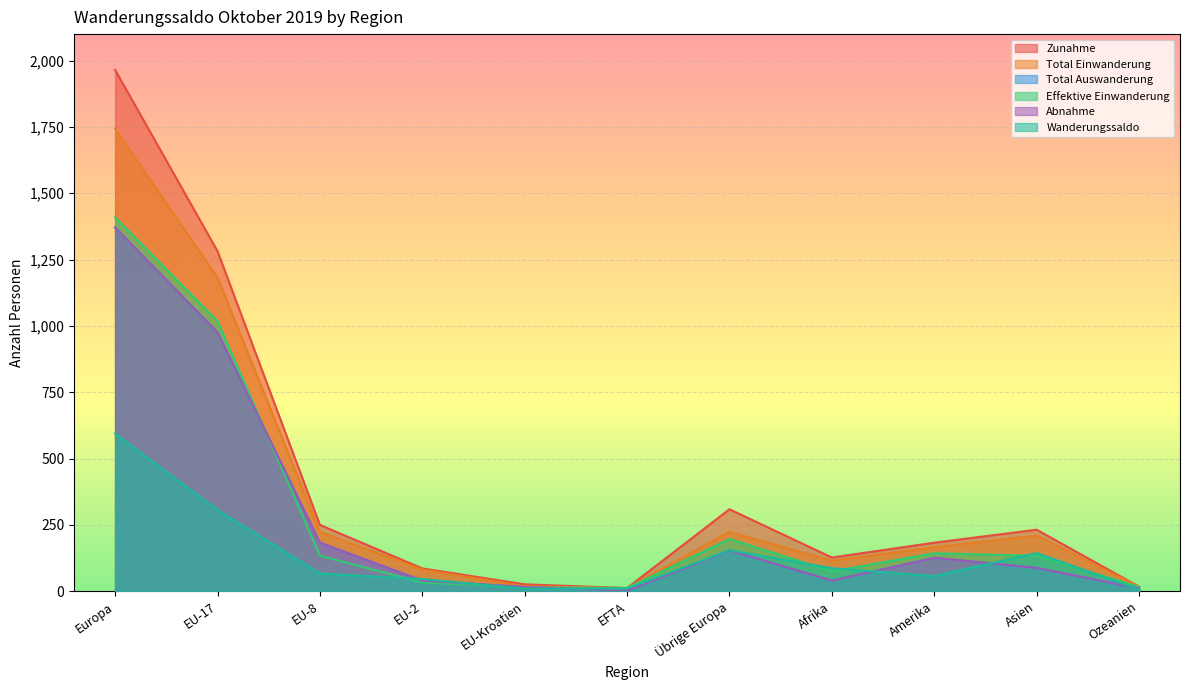

How many data points does each series have?

11